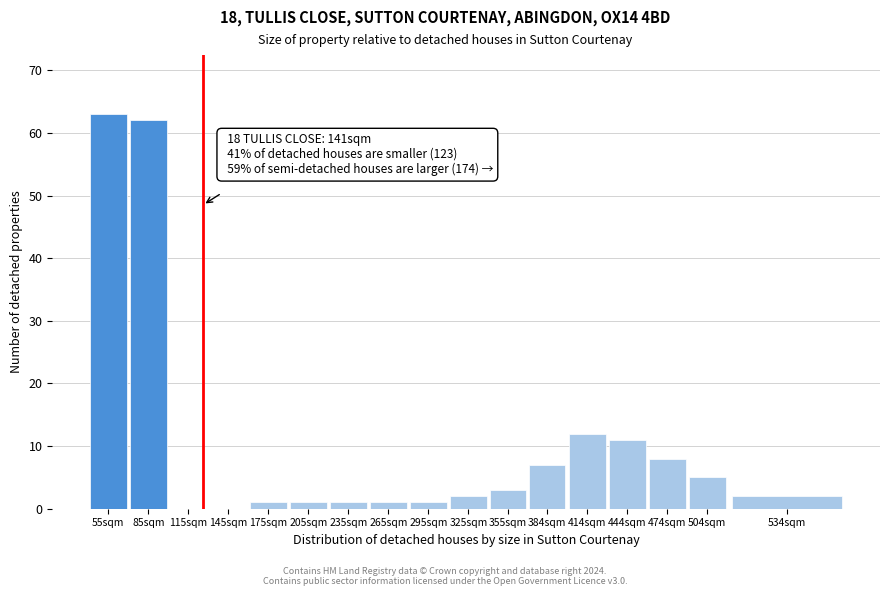

Reading left to right, list all the values displayed in this chart.

55sqm=63	85sqm=62	115sqm=0	145sqm=0	175sqm=1	205sqm=1	235sqm=1	265sqm=1	295sqm=1	325sqm=2	355sqm=3	384sqm=7	414sqm=12	444sqm=11	474sqm=8	504sqm=5	534sqm=2